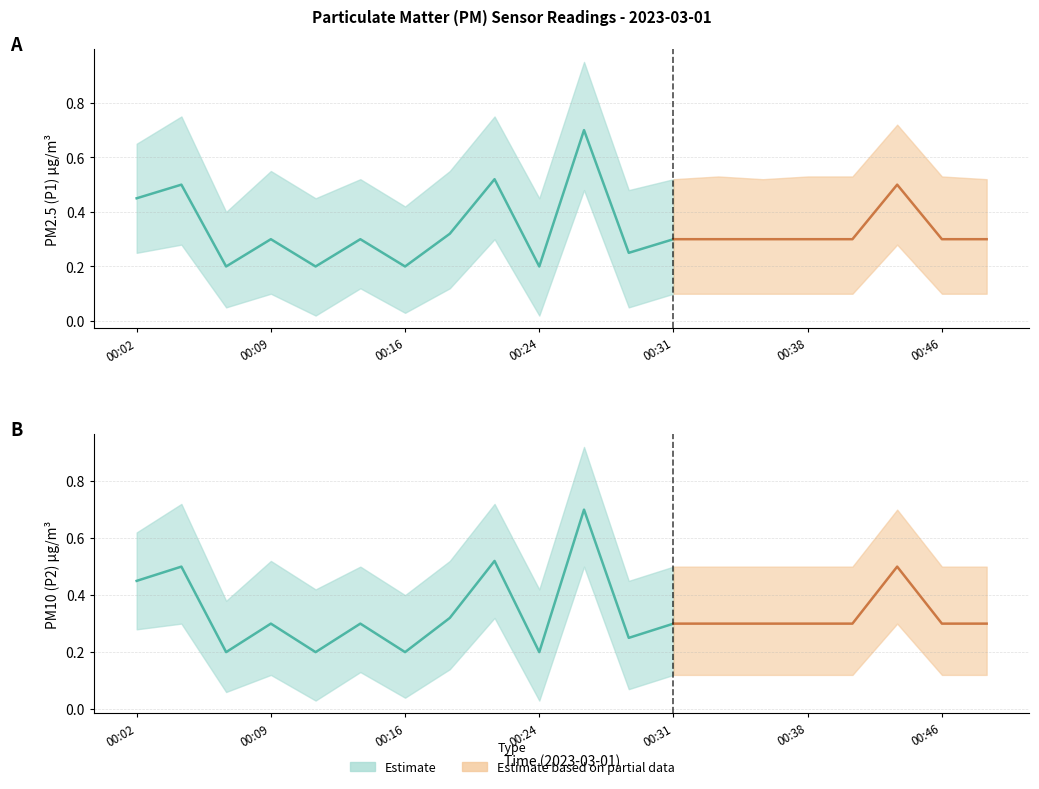

Is the value of P1 at 00:06 greater than the value of P1_upper at 00:02?

No